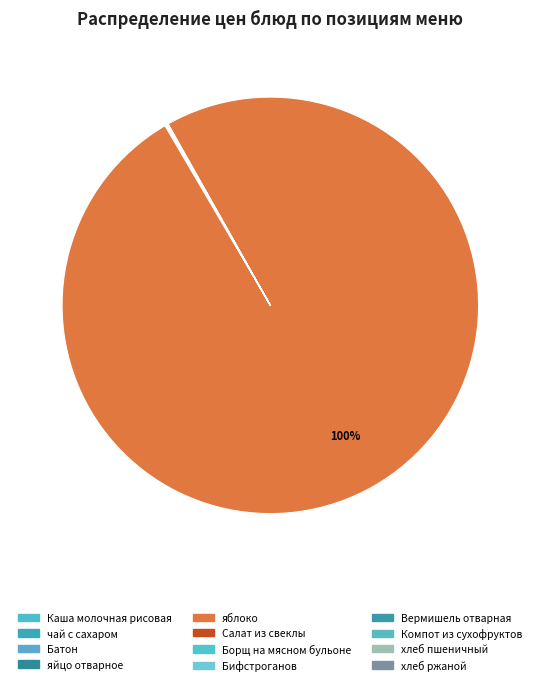

The Борщ на мясном бульоне slice represents 14% of the pie. True or false?

False